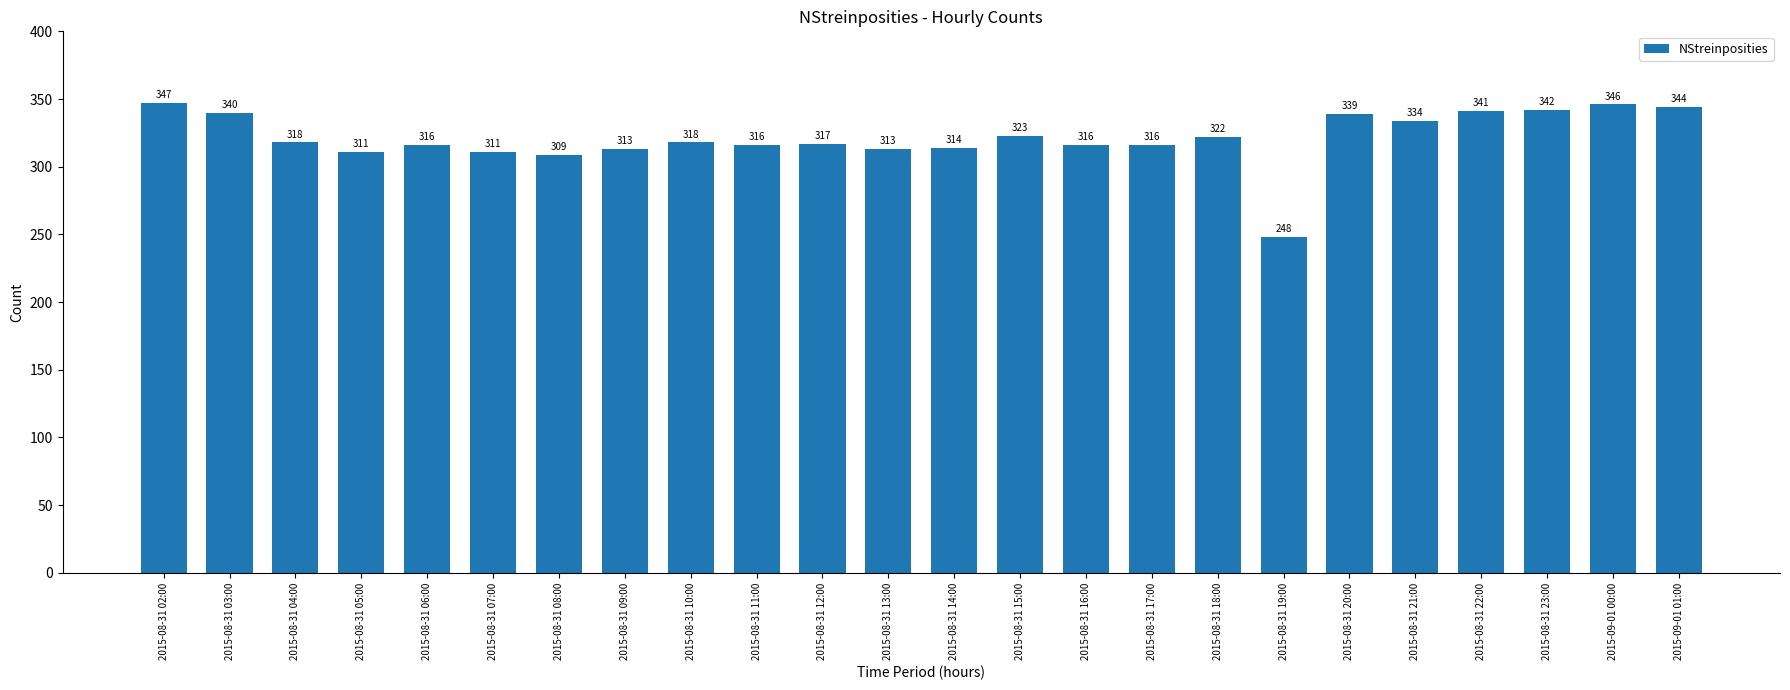

What is the label of the 15th bar from the left?

2015-08-31 16:00